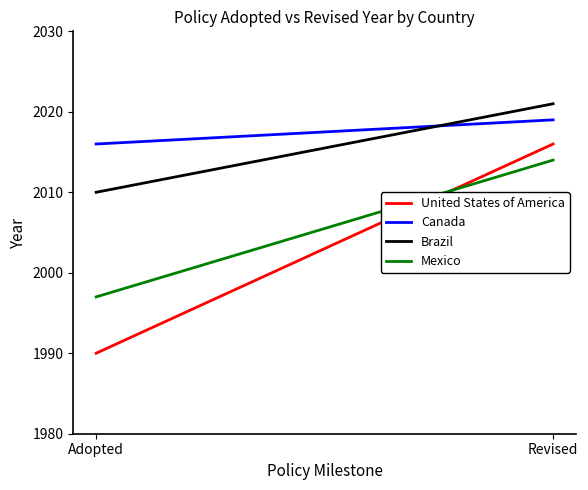

Count the United States of America values in the range 1990 to 2016.

2